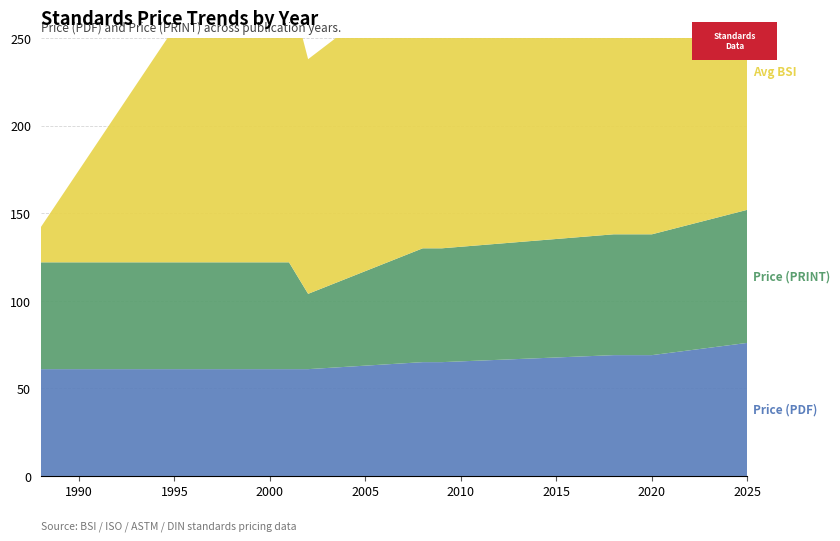

Reading left to right, what are all the values shown in this chart?

Price (PDF): 1988=61	1995=61	2001=61	2002=61	2008=65	2009=65	2018=69	2020=69	2025=76
Price (PRINT): 1988=61	1995=61	2001=61	2002=43	2008=65	2009=65	2018=69	2020=69	2025=76
Avg BSI: 1988=20	1995=134	2001=158	2002=134	2008=158	2009=158	2018=188	2020=158	2025=158